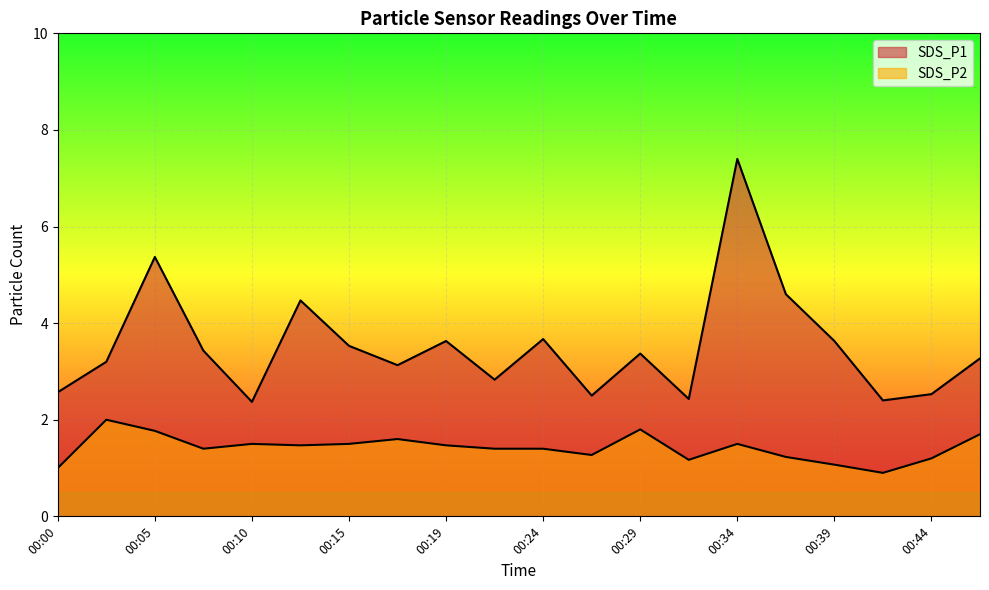

True or false: SDS_P2 and SDS_P1 cross at least once.

False